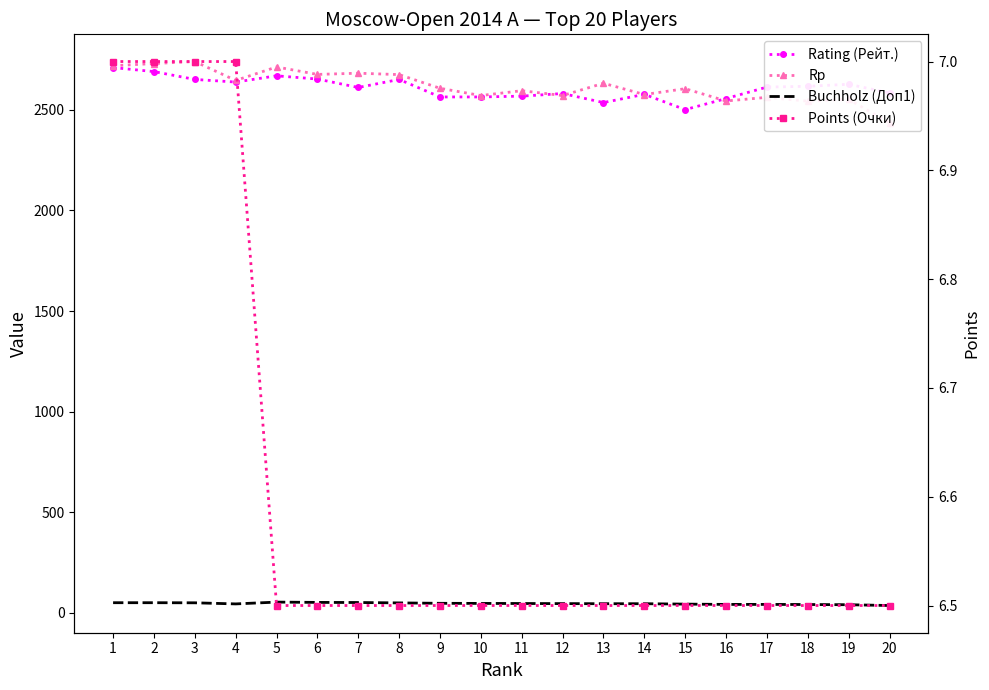

List the series in order of their peak value, highest first.

Rp, Rating (Рейт.), Buchholz (Доп1), Points (Очки)